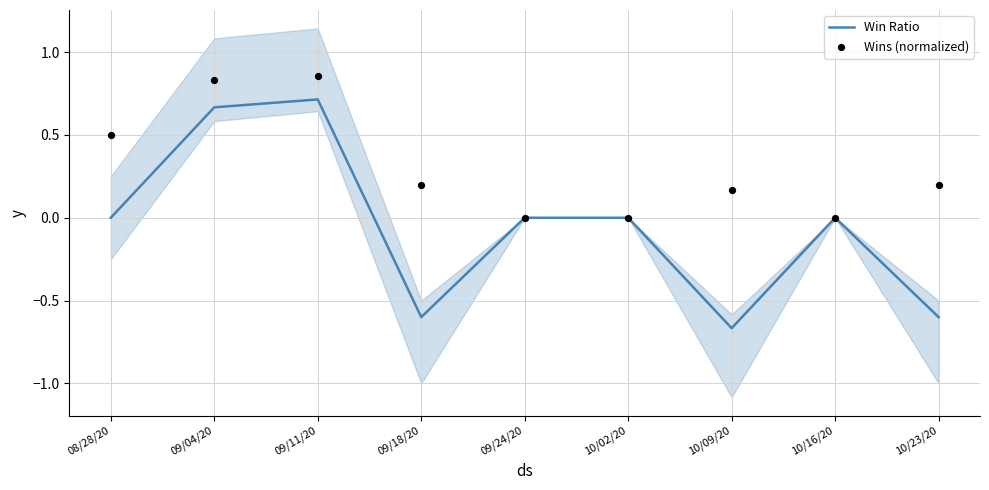

Which series reaches the maximum Y coordinate?

Wins (normalized)